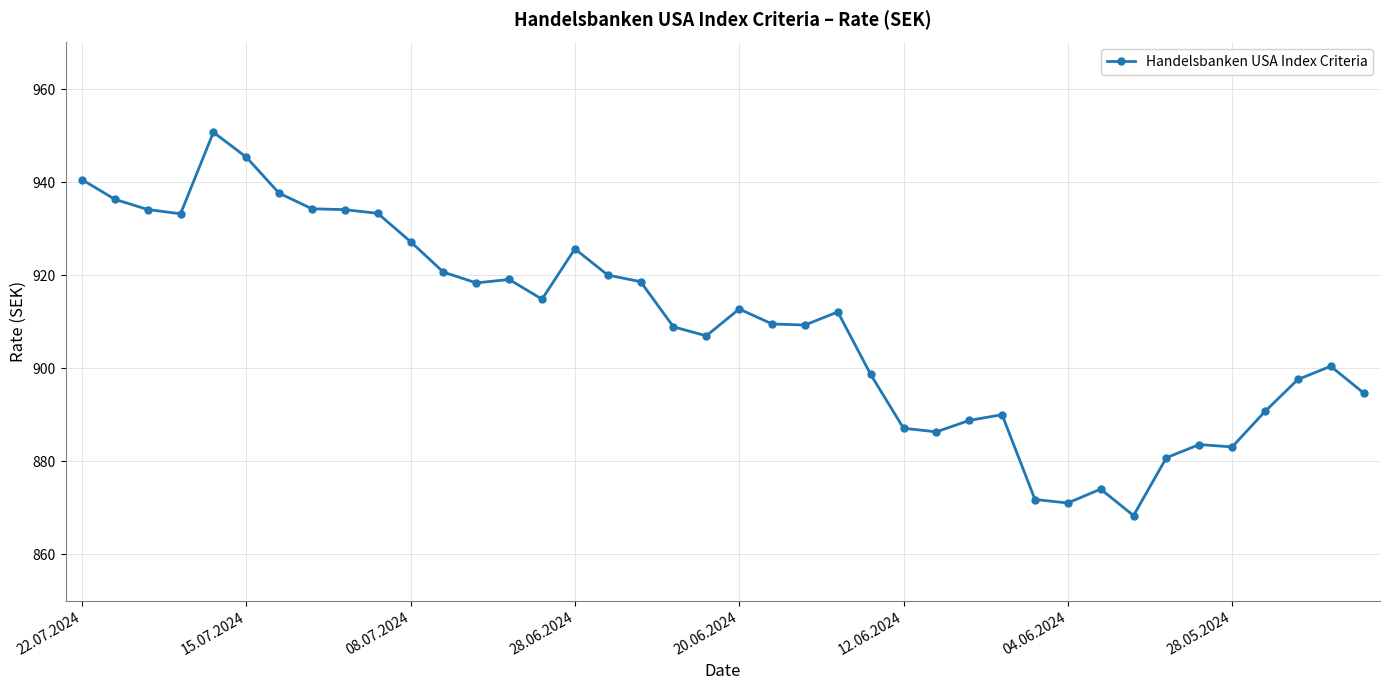

What is the difference between the maximum and minimum values?

82.4